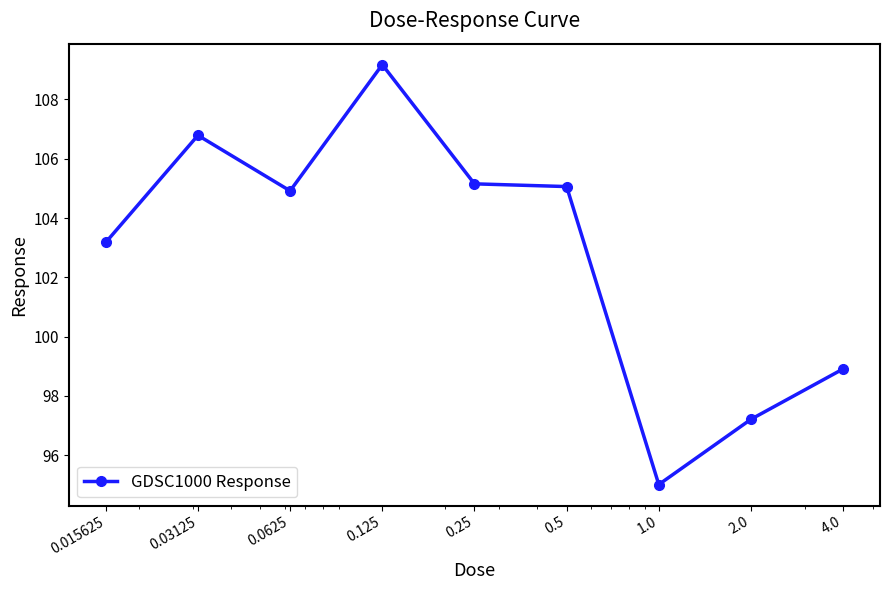

How many lines are shown in the chart?

1